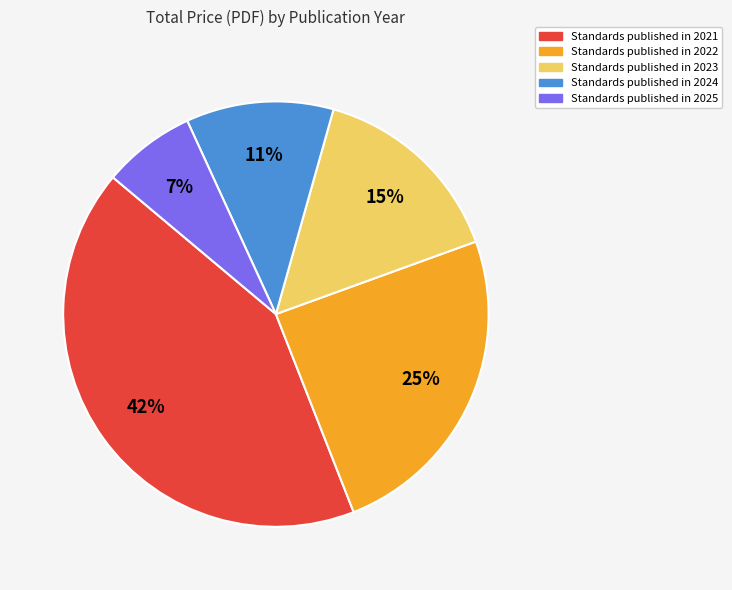

Does any single category account for the majority?

No